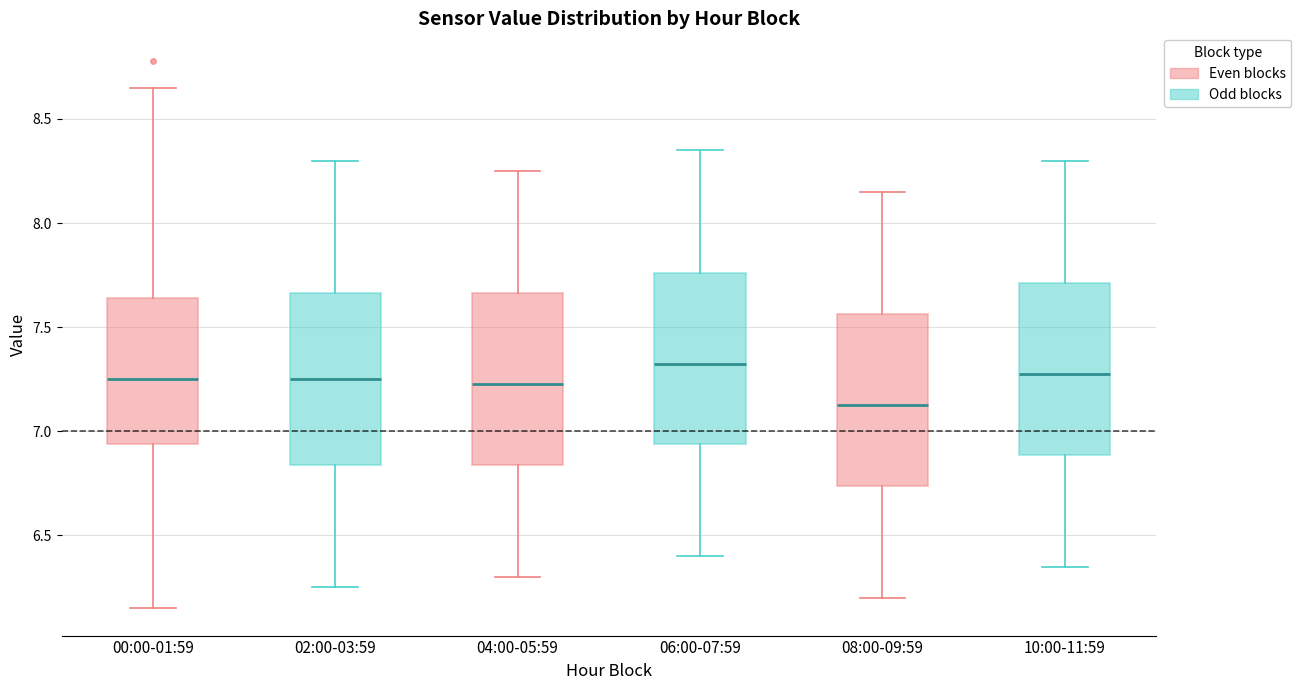

Where is the lower edge of the box for 00:00-01:59 on the y-axis? The values are not printed on the chart, so give them approximately, as read against the axis.

6.95